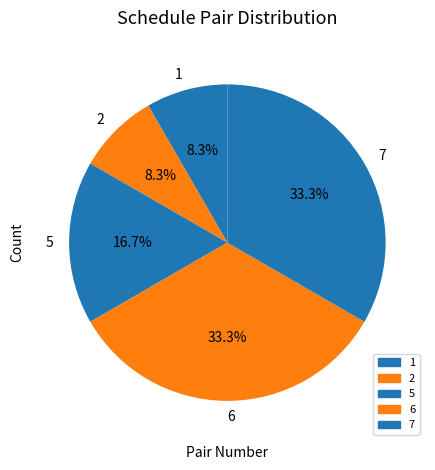

What portion of the pie excludes 7?

66.7%